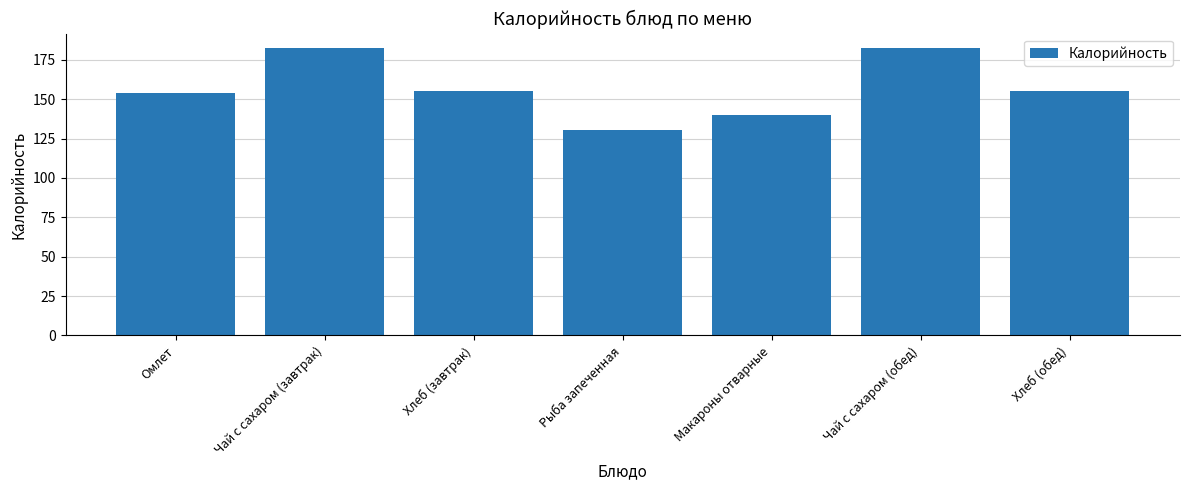

What is the label of the 4th bar from the left?

Рыба запеченная